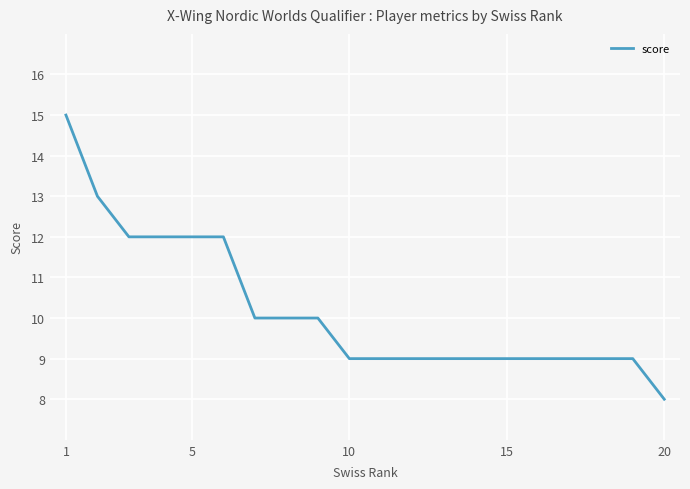

What is the difference between the maximum and minimum values?

7